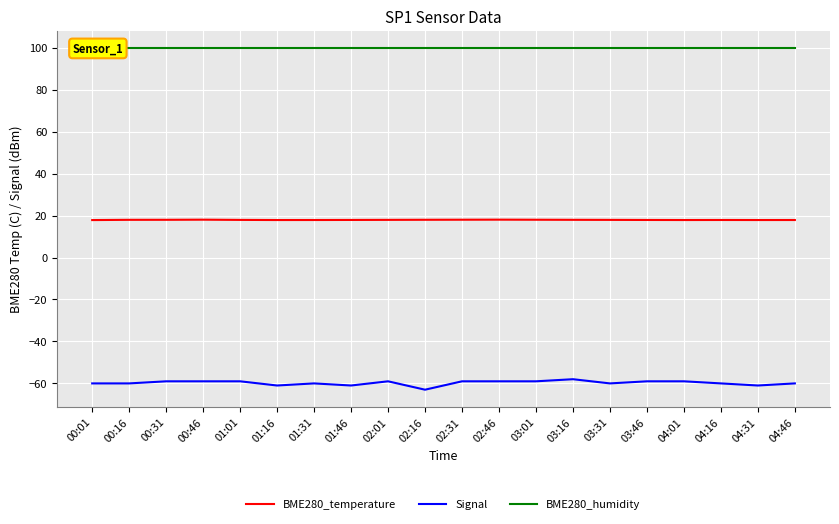

Reading left to right, what are all the values shown in this chart?

BME280_temperature: 17.9	18.0	18.0	18.0	17.9	17.9	17.9	17.9	17.9	18.0	18.0	18.1	18.0	18.0	17.9	17.9	17.9	17.9	17.9	17.9
Signal: -60.0	-60.0	-59.0	-59.0	-59.0	-61.0	-60.0	-61.0	-59.0	-63.0	-59.0	-59.0	-59.0	-58.0	-60.0	-59.0	-59.0	-60.0	-61.0	-60.0
BME280_humidity: 100.0	100.0	100.0	100.0	100.0	100.0	100.0	100.0	100.0	100.0	100.0	100.0	100.0	100.0	100.0	100.0	100.0	100.0	100.0	100.0